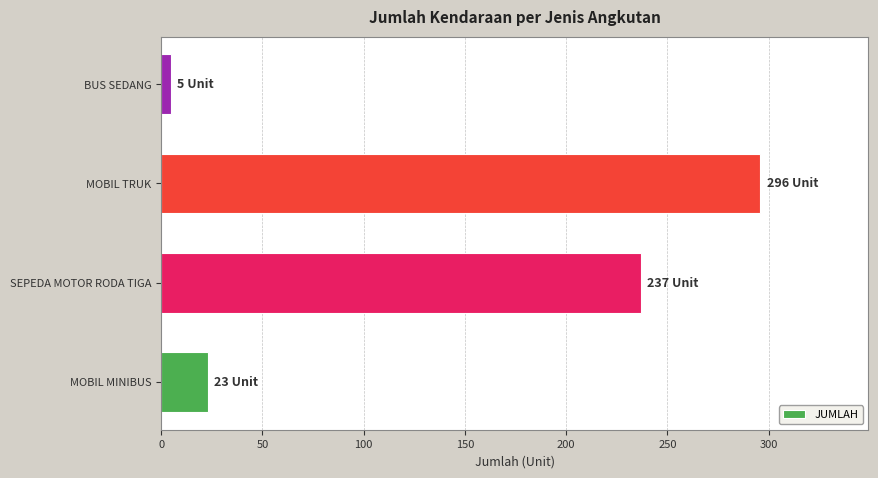

Read the value at MOBIL MINIBUS.

23